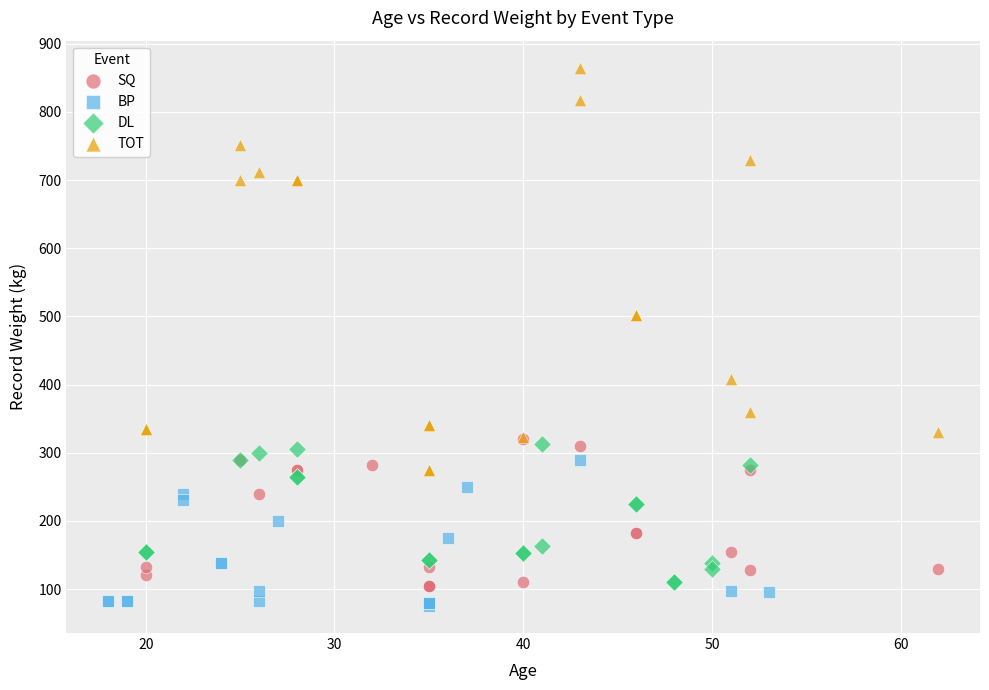

Which series has the largest Y range (max minus min)?

TOT